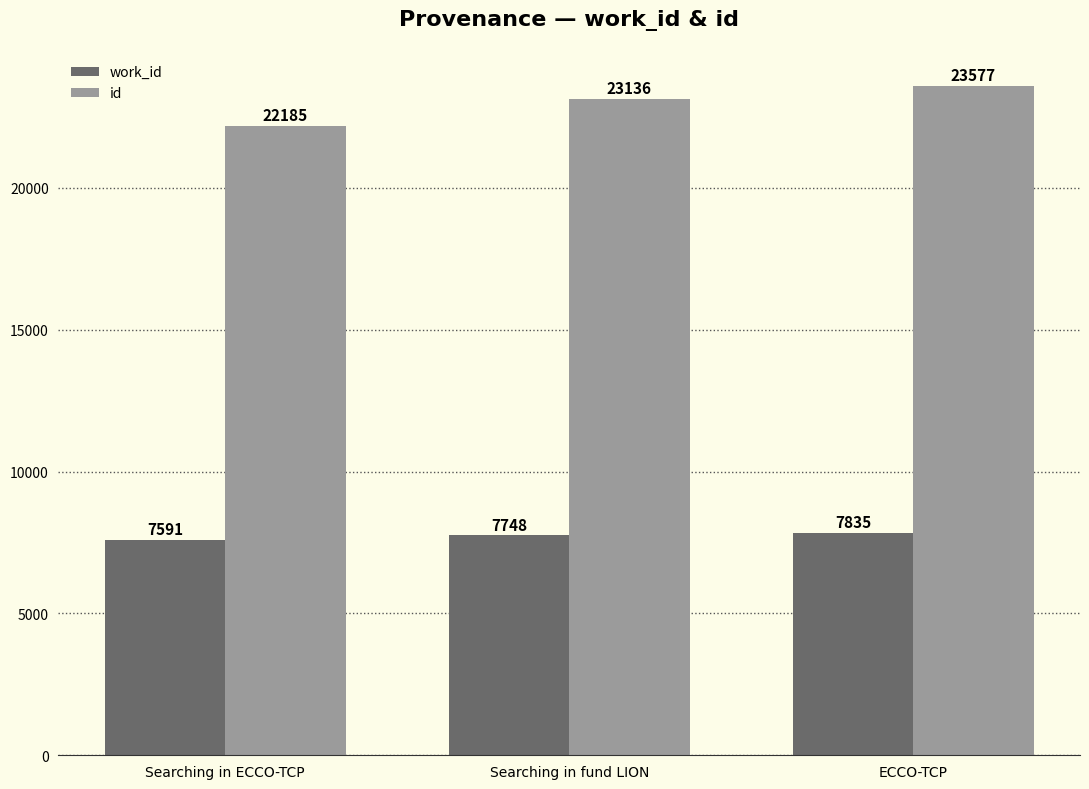

Count the number of categories in the chart.

3